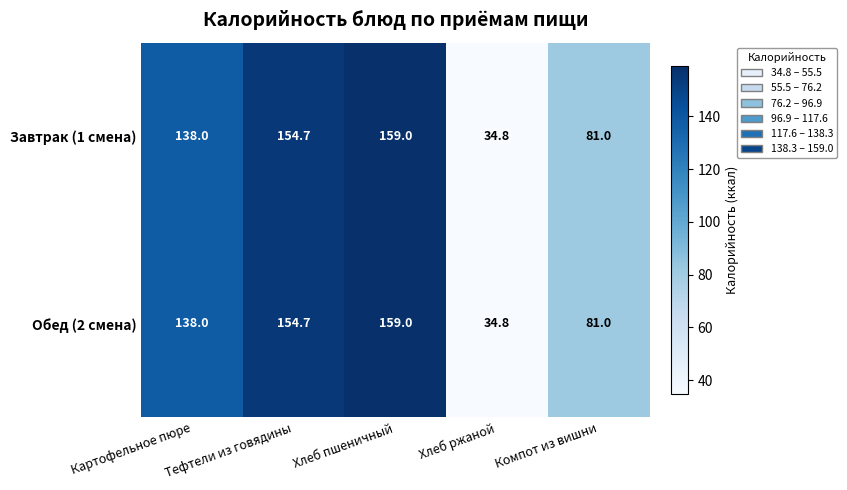

The Обед (2 смена) series shows 154.7 at Тефтели из говядины. True or false?

True